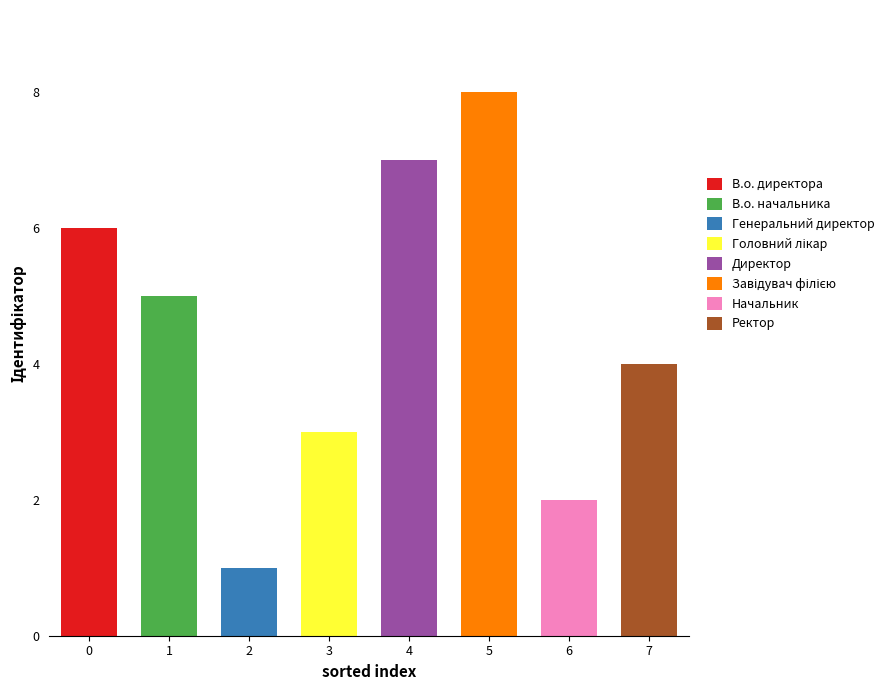

What is the sum of all values?

36